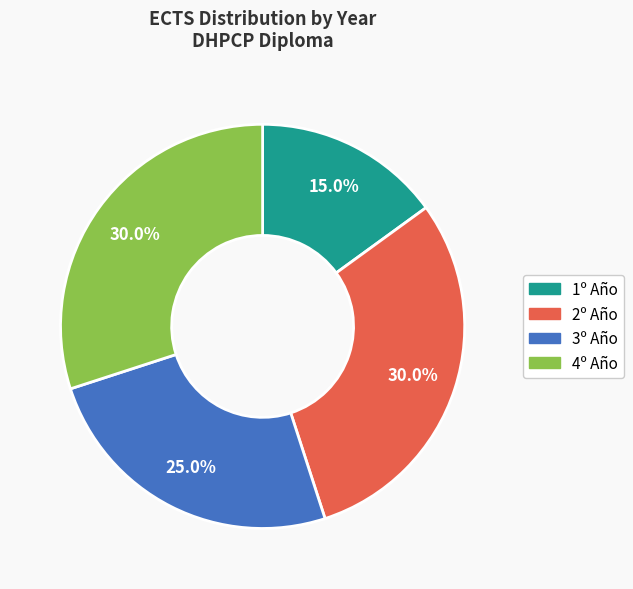

What percentage is NOT represented by 1º Año?

85.0%